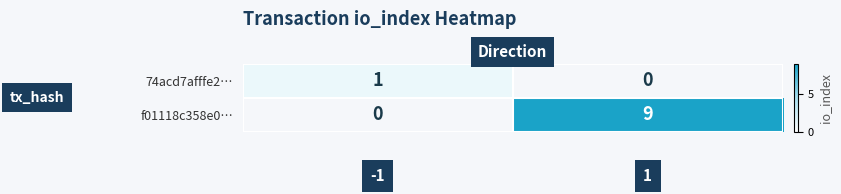

What is the maximum value for f01118c358e0…?

9